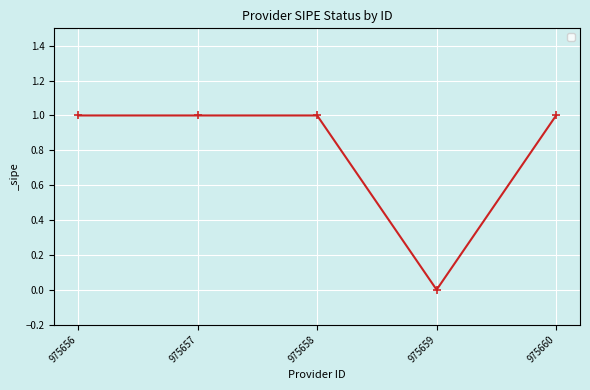

Reading left to right, transcribe all the data shown in this chart.

975656=1	975657=1	975658=1	975659=0	975660=1